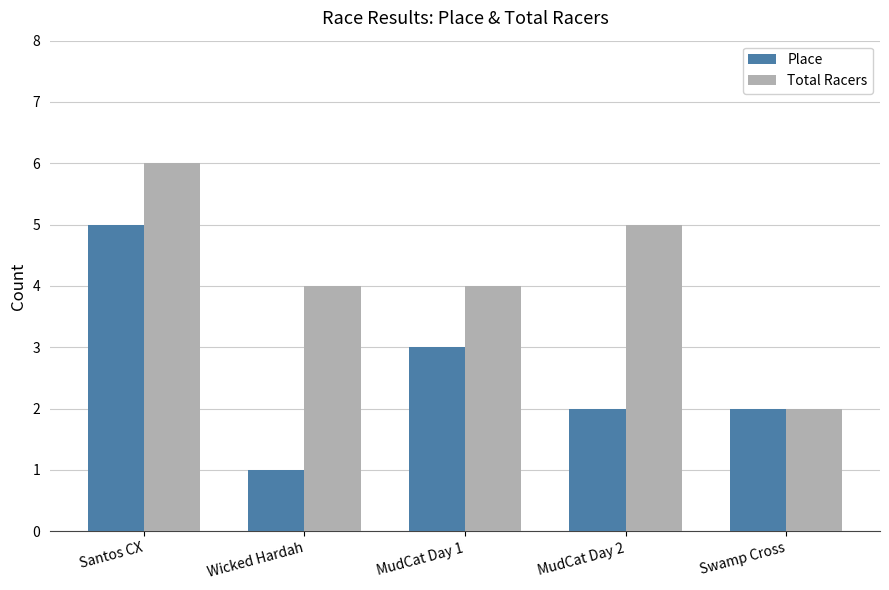

Which series has the largest total across all categories?

Total Racers